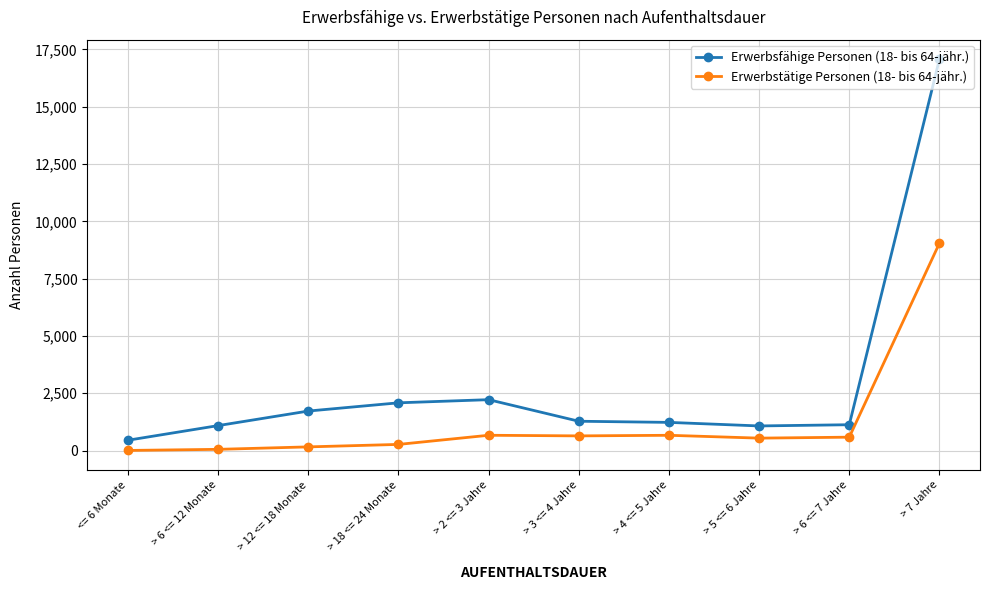

True or false: Erwerbstätige Personen (18- bis 64-jähr.) and Erwerbsfähige Personen (18- bis 64-jähr.) intersect in this chart.

False